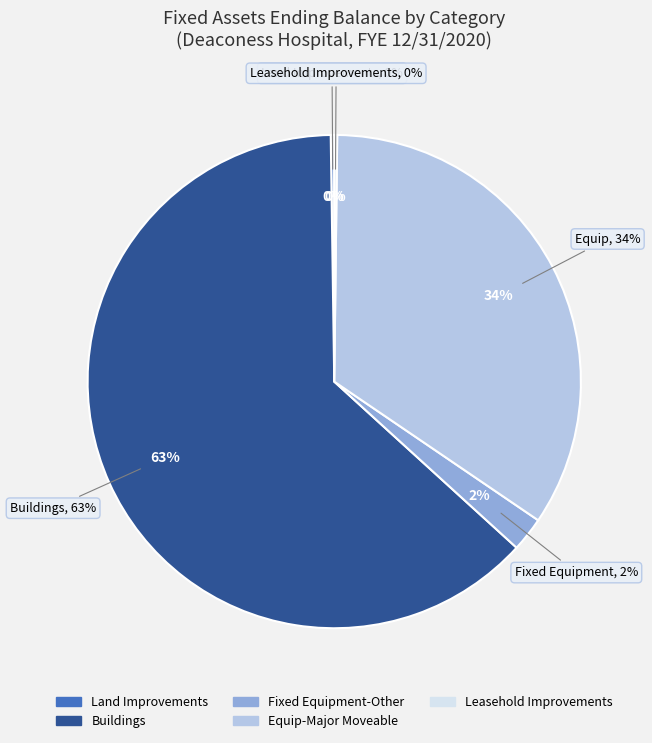

Which category has the smallest portion of the pie?

Leasehold Improvements